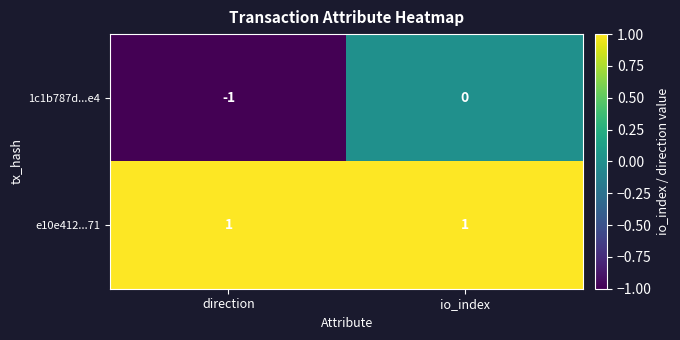

Between direction and io_index, which series saw the biggest shift?

1c1b787d...e4